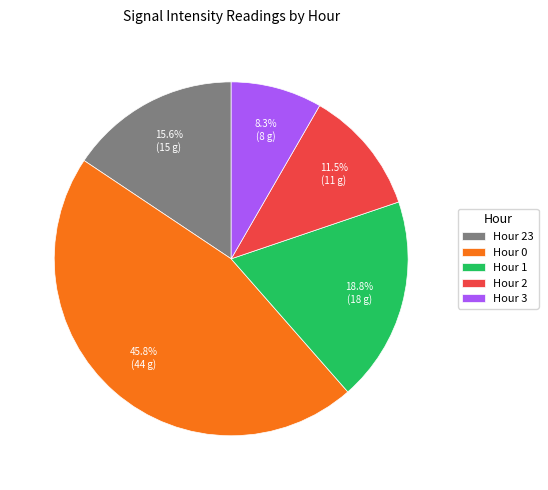

Which has a higher value, Hour 23 or Hour 2?

Hour 23